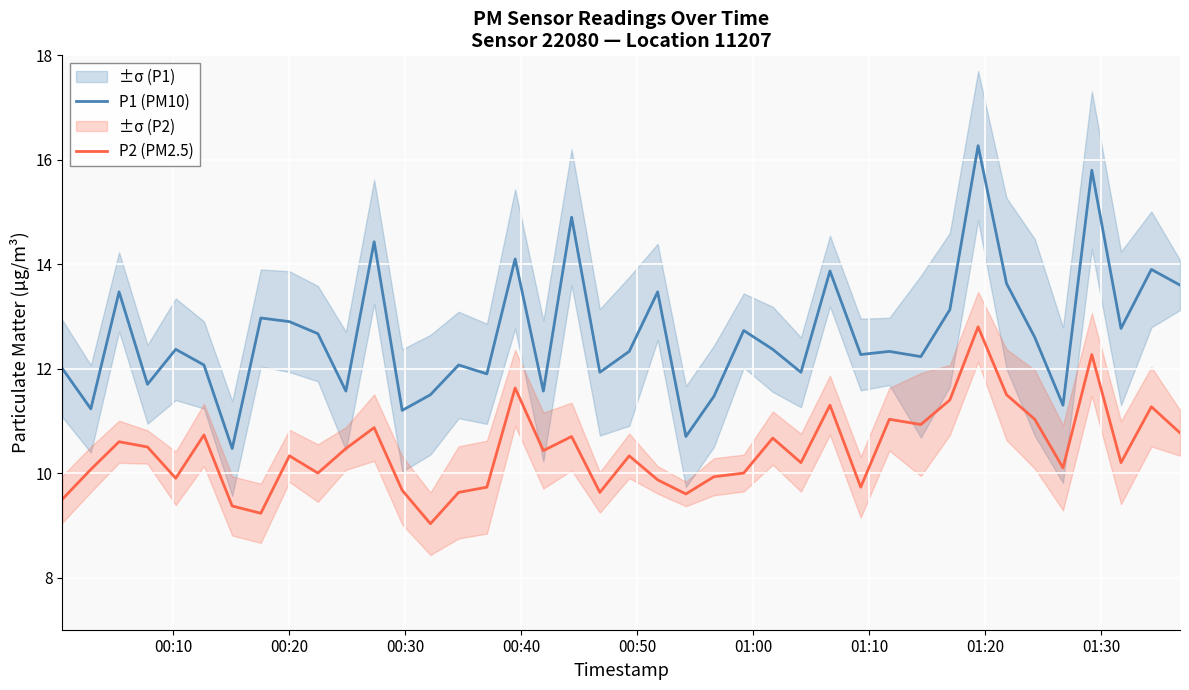

What is the average value of the P2 (PM2.5) series?

10.4